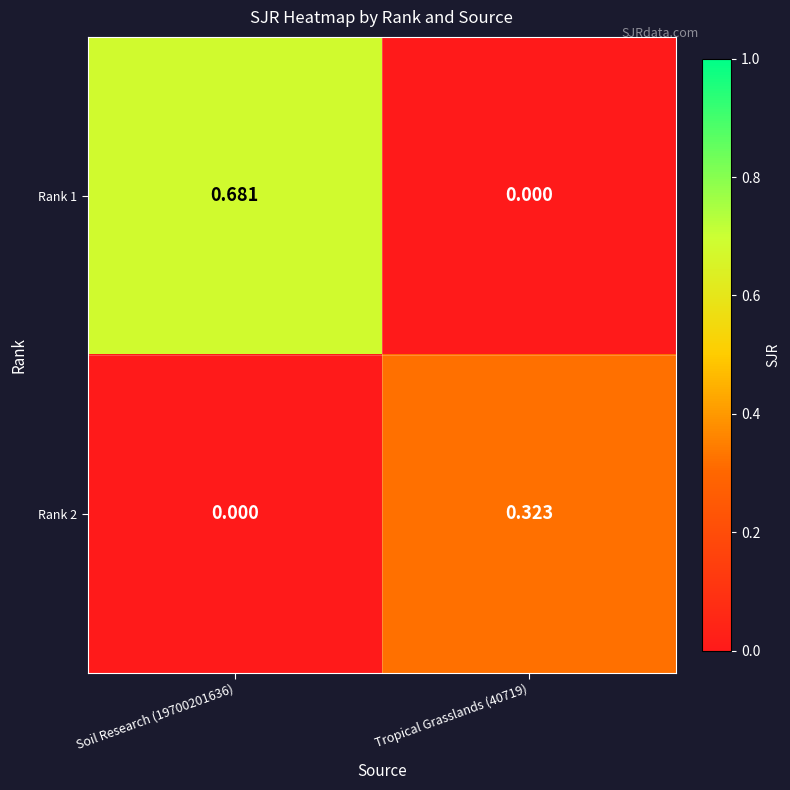

Is the value of Rank 2 at Tropical Grasslands (40719) greater than the value of Rank 1 at Tropical Grasslands (40719)?

Yes